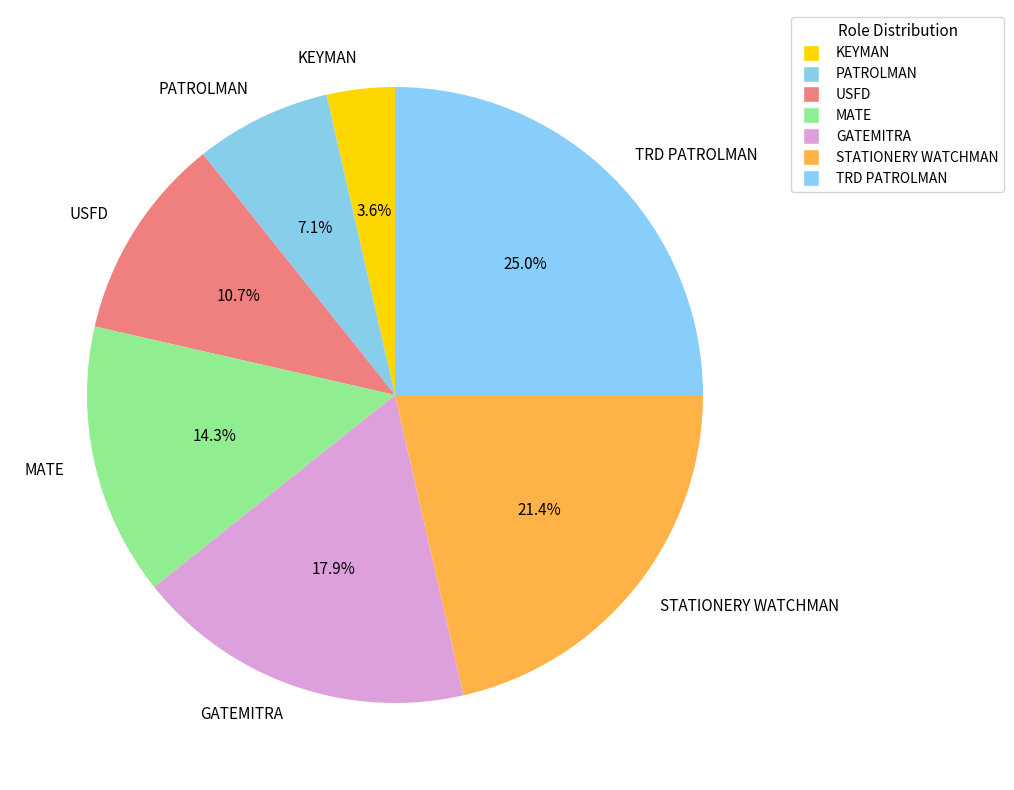

Does KEYMAN represent more than half of the total?

No